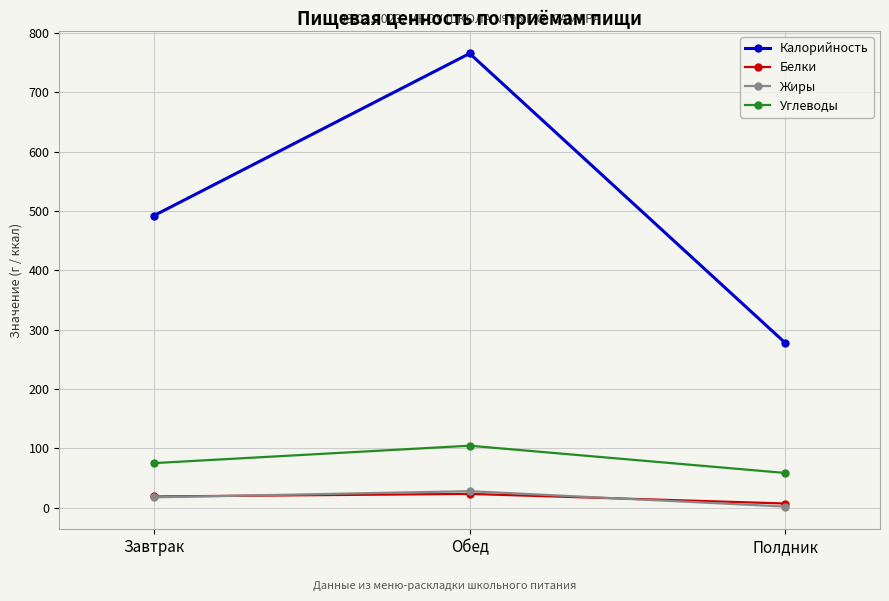

What are all the series names shown in the legend?

Калорийность, Белки, Жиры, Углеводы